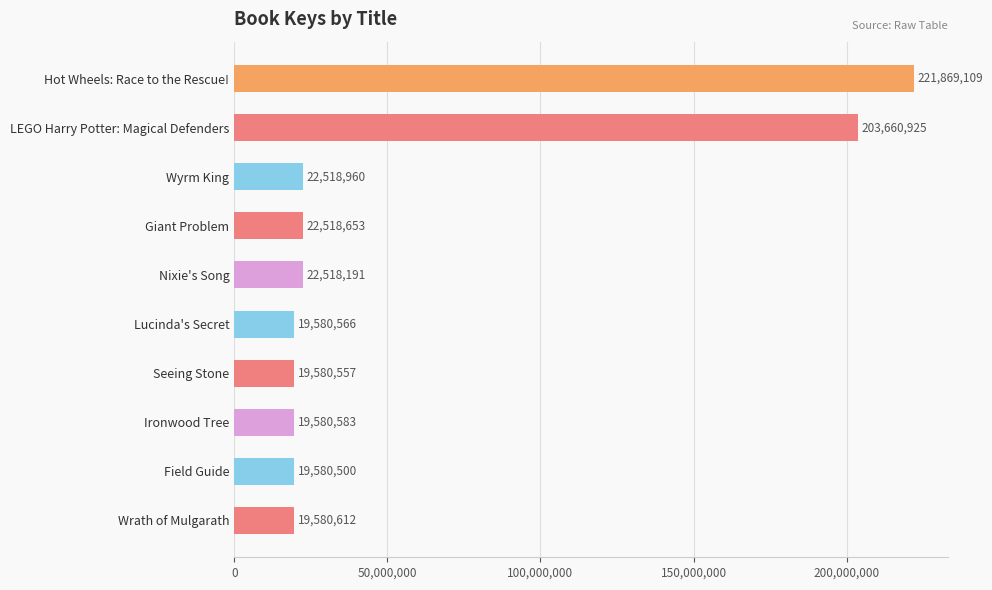

What is the label of the 7th bar from the bottom?

Giant Problem